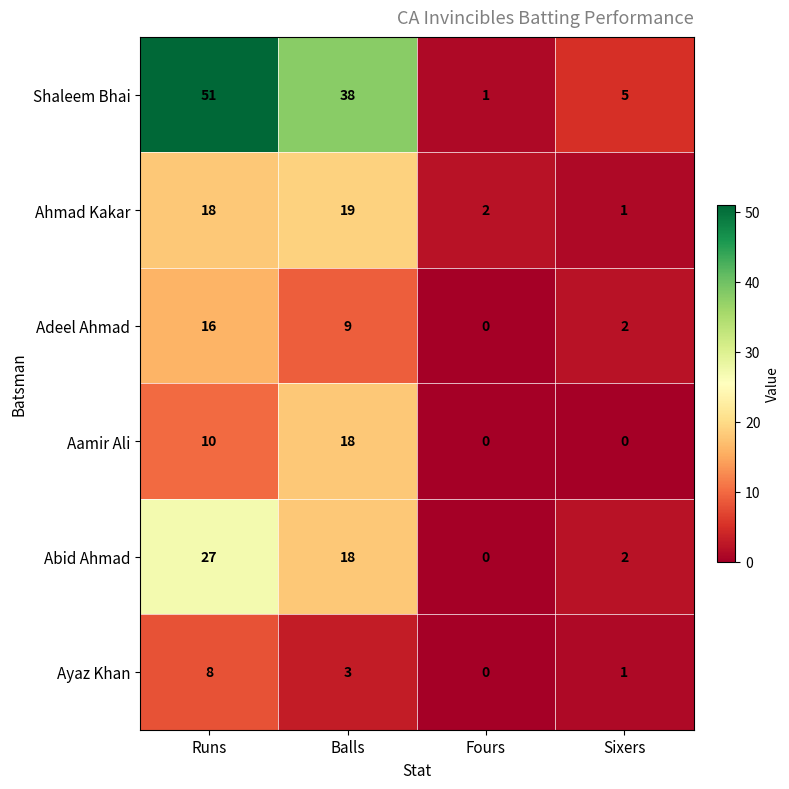

Which category has the highest value across all series?

Runs